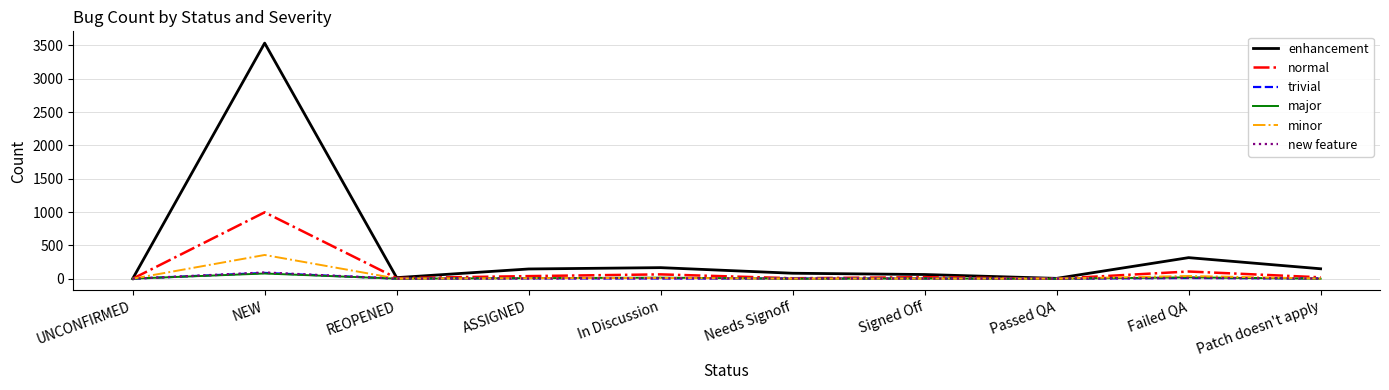

Is it true that minor equals 574 at NEW?

False